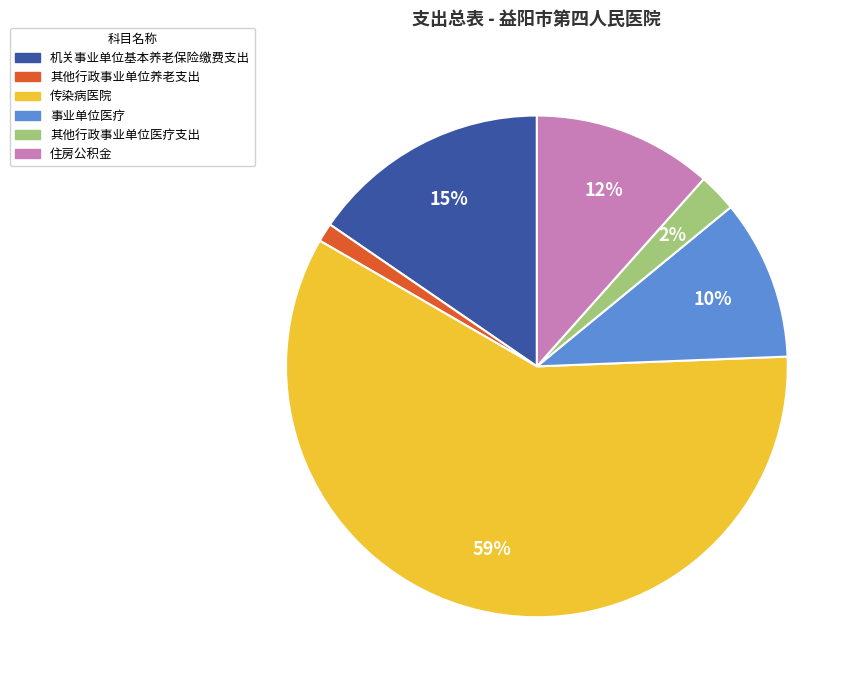

Is the sum of 传染病医院 and 住房公积金 greater than half?

Yes